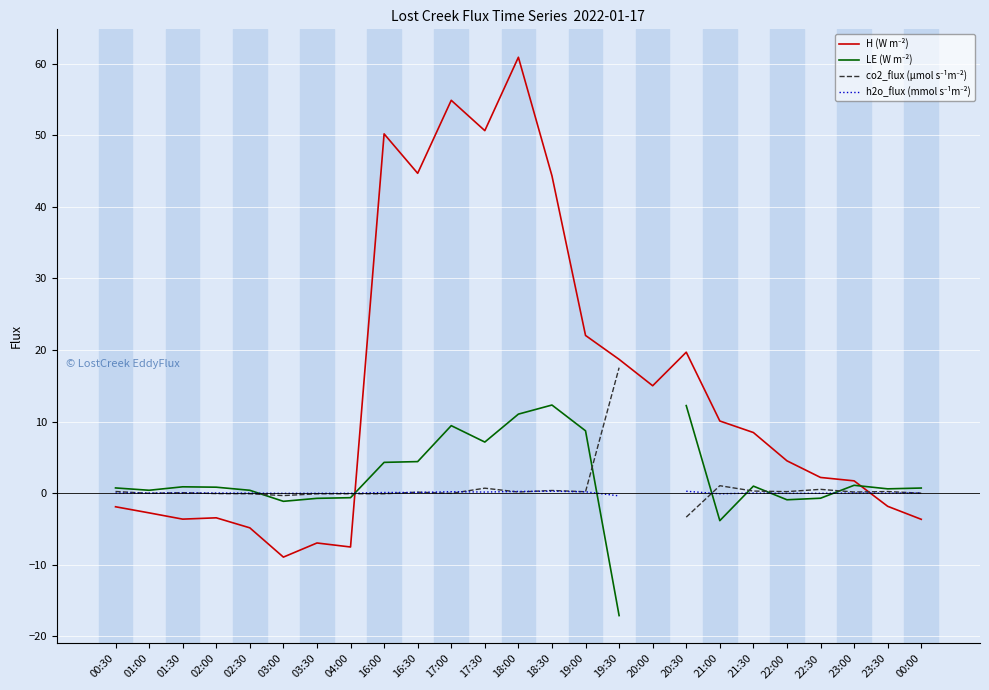

At which category does LE (W m⁻²) reach its first local valley?

01:00